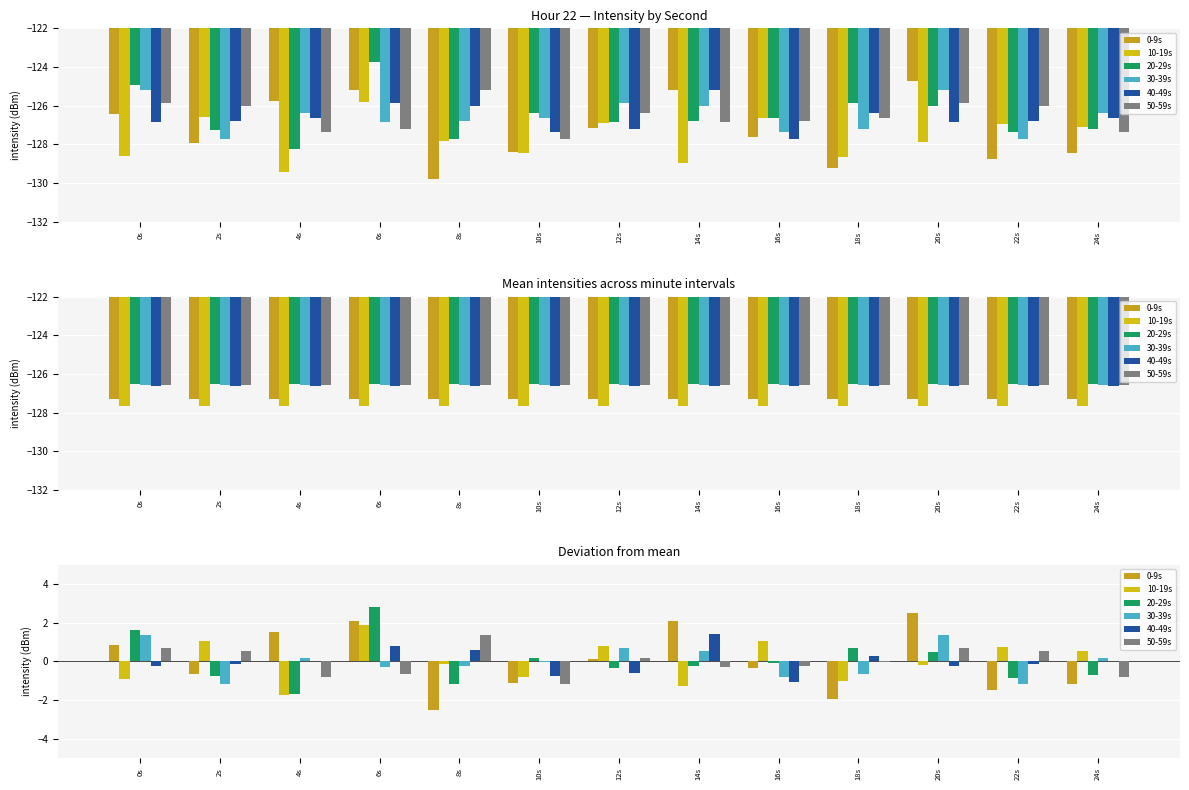

How many negative values does the 10-19s series have?

7